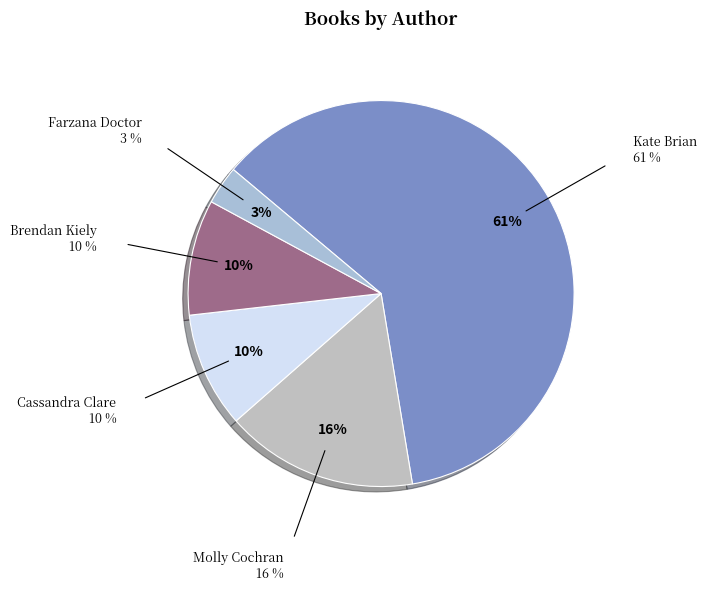

To the nearest percent, what portion does Molly Cochran represent?

16%